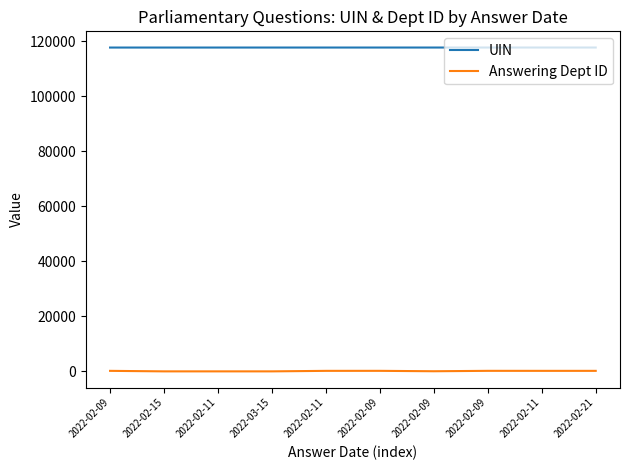

What are all the series names shown in the legend?

UIN, Answering Dept ID